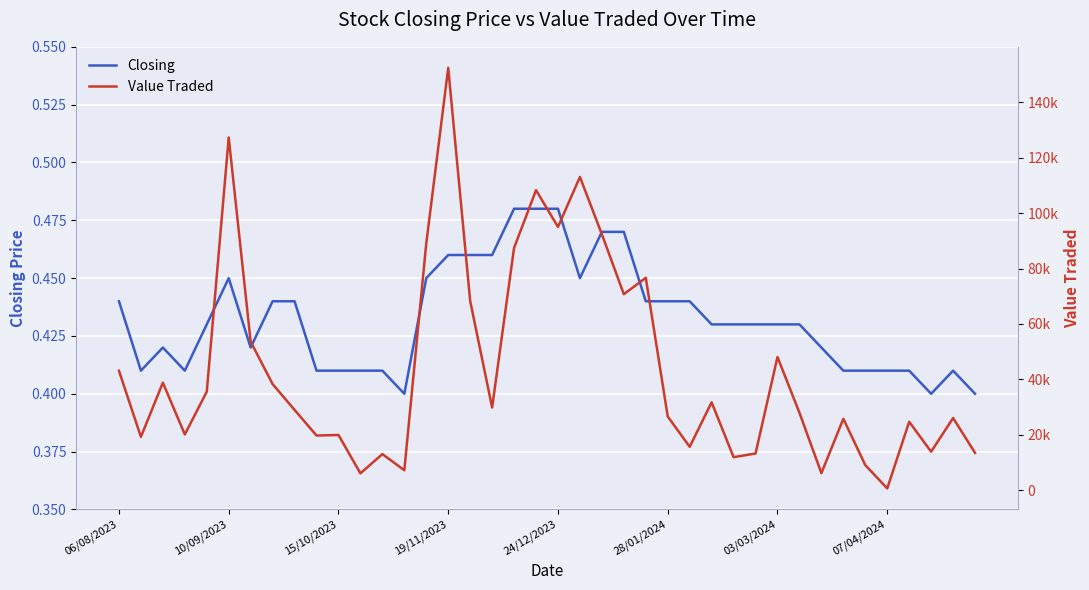

Read the Closing value at 39.

0.4